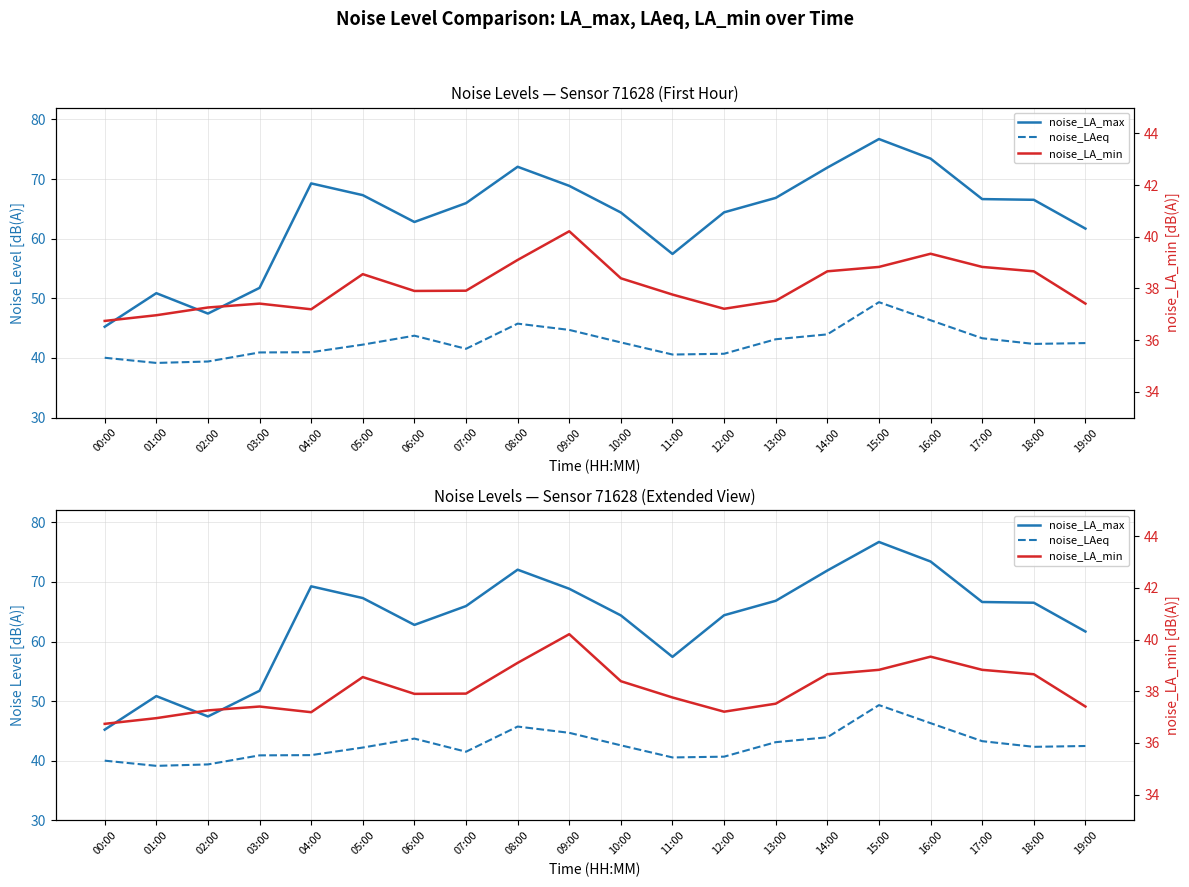

What is the label of the 16th point from the left?

15:00